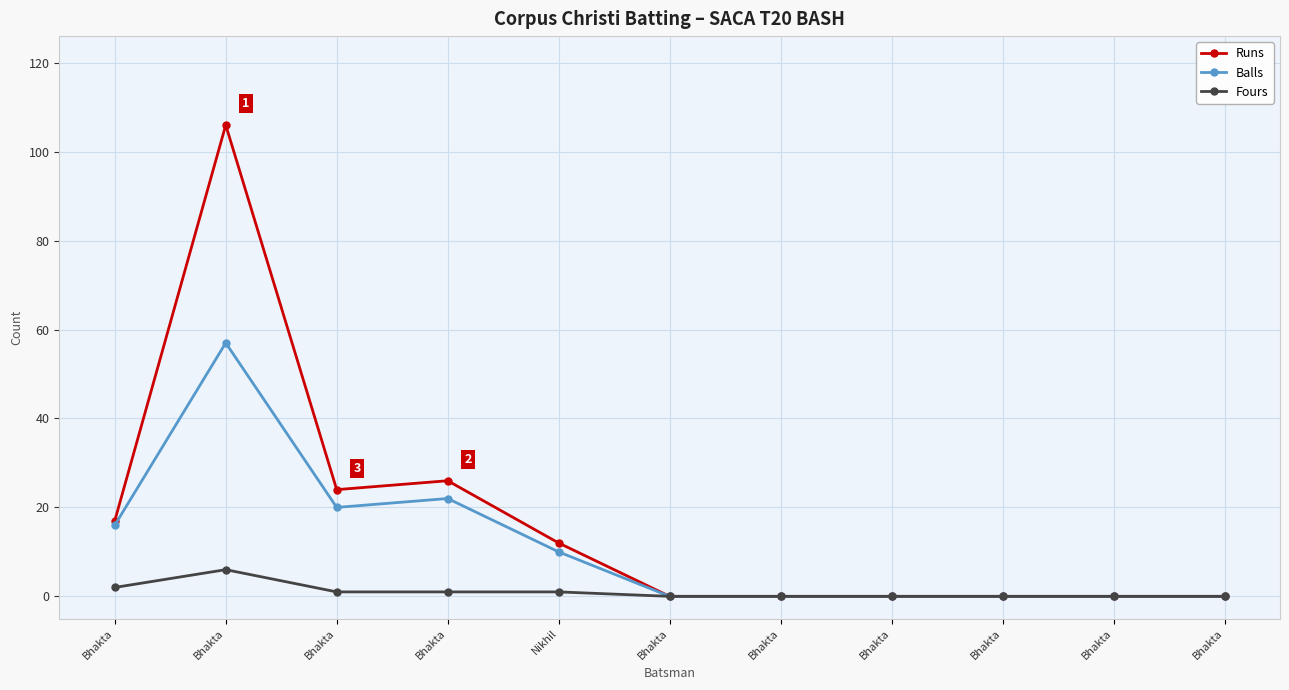

The value of Fours at Bhakta is 3. True or false?

False